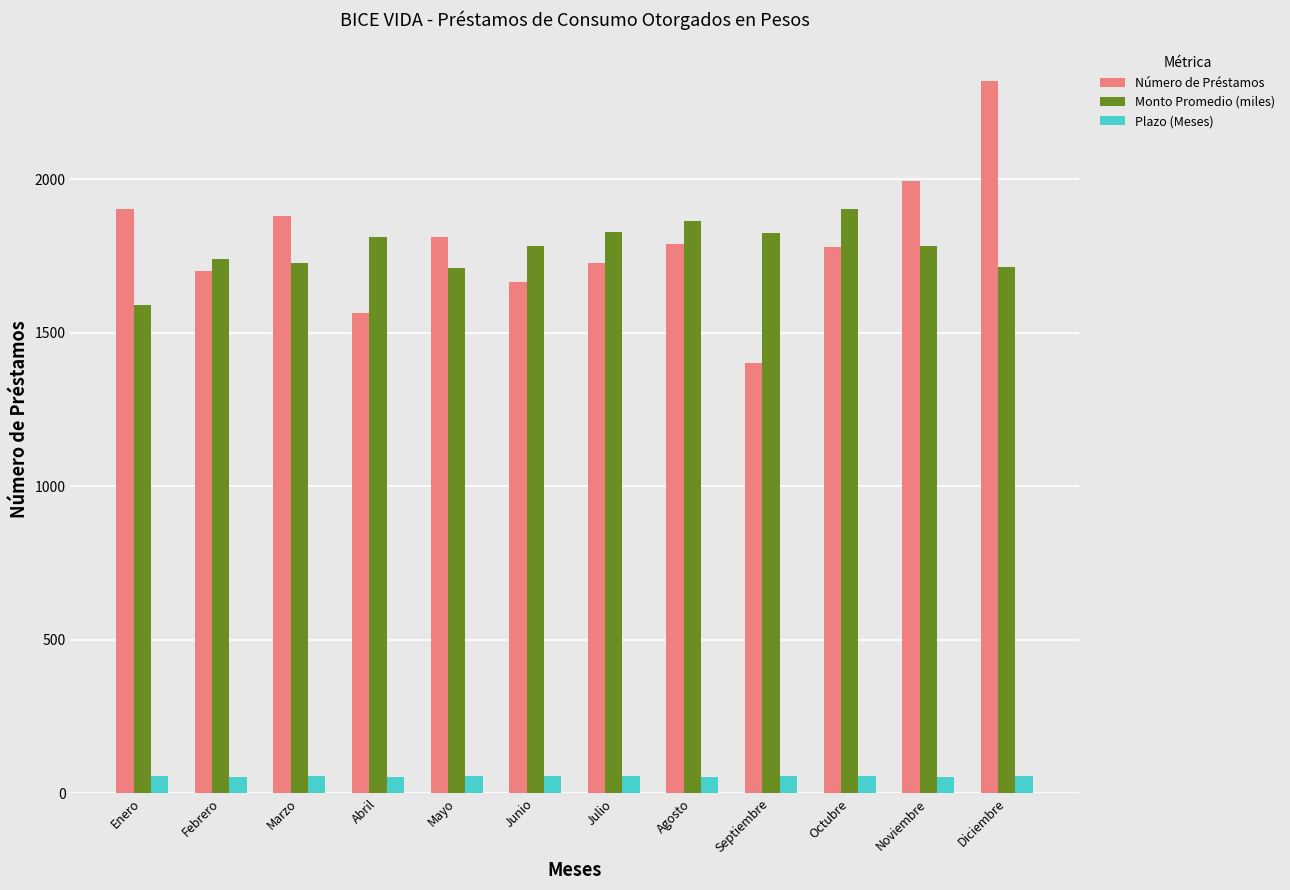

Where does the Monto Promedio (miles) series first go above 1783?

Abril